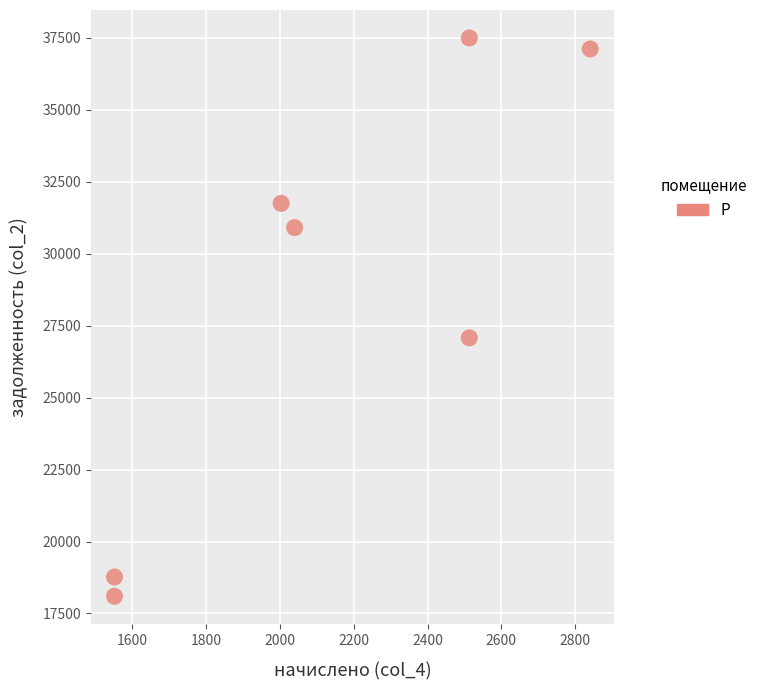

What is the average X value?

2144.6